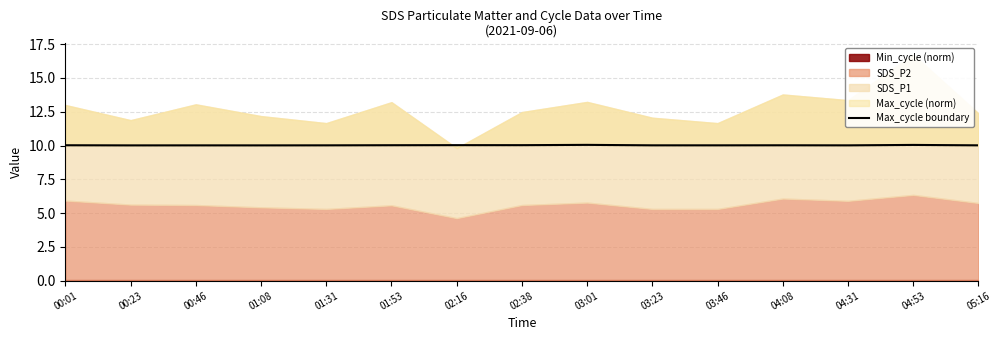

How many points are higher than both their immediate neighbors (excluding endpoints)?

5